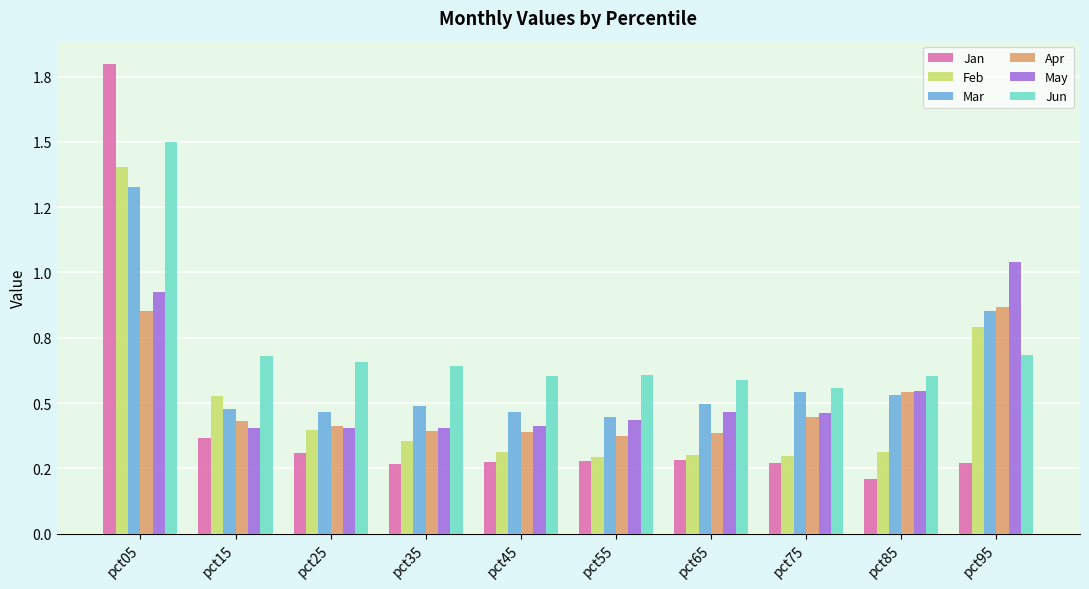

Are the bars grouped side by side (vs. stacked)?

Yes